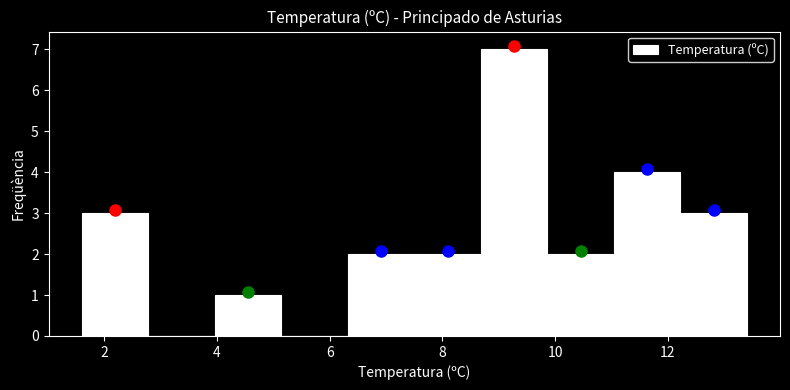

What is the height of the bar covering 3.96 to 5.14 on the x-axis? Neither the bar edges nor the heights are printed on the chart, so give them approximately, as read against the axes.

1